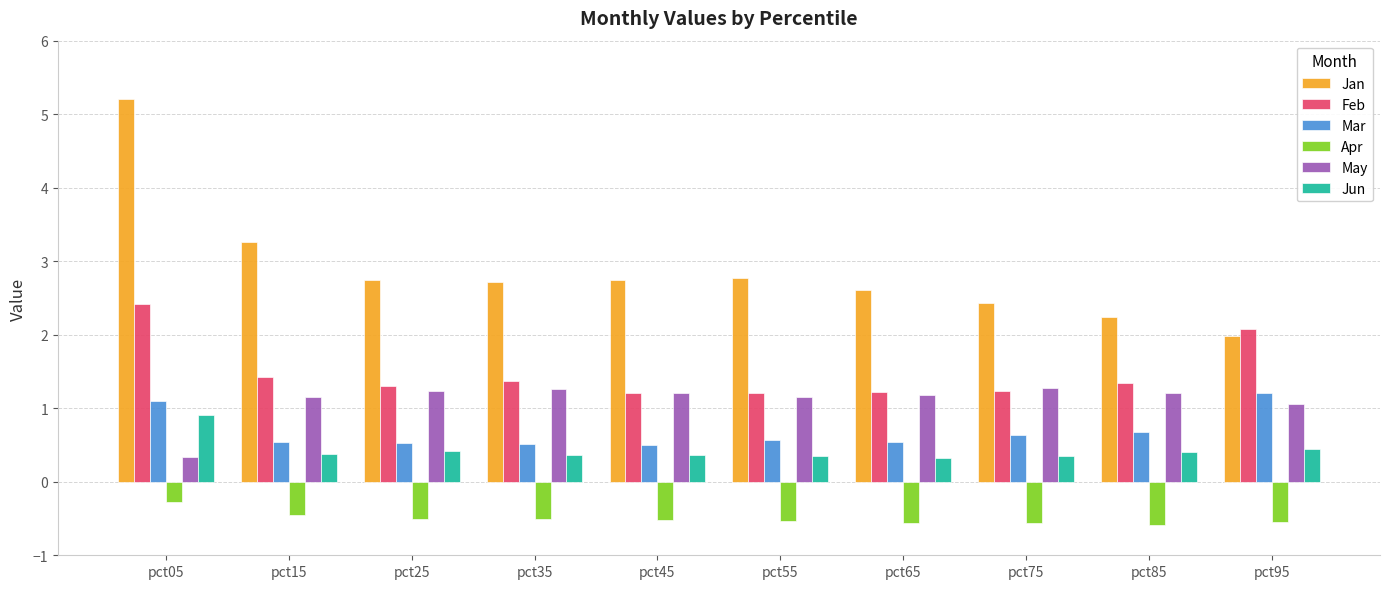

Which series has the widest spread of values?

Jan